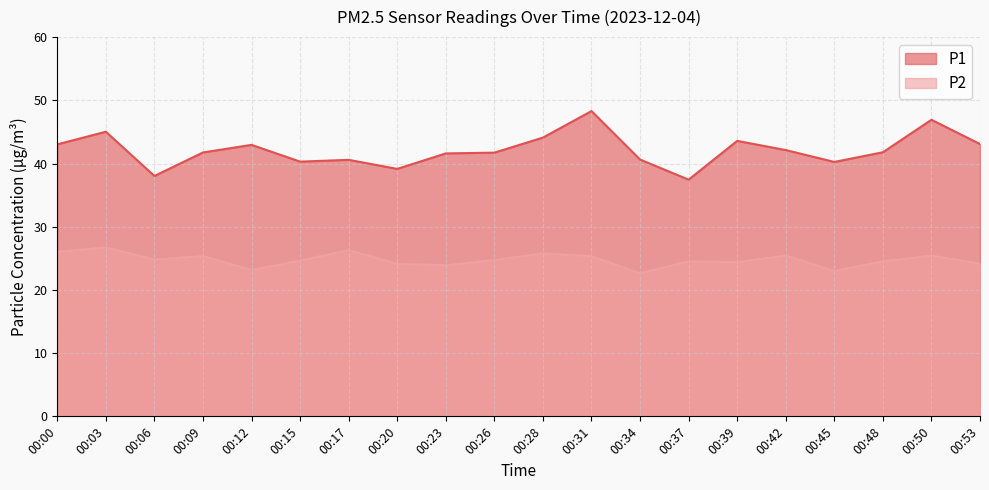

True or false: P1 and P2 intersect in this chart.

False